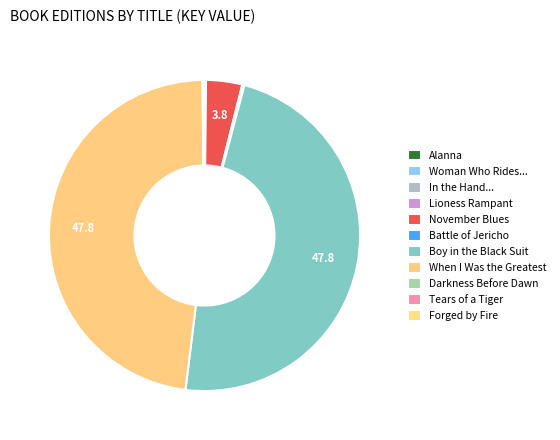

To the nearest percent, what is the combined percentage of Battle of Jericho and Boy in the Black Suit?

48%